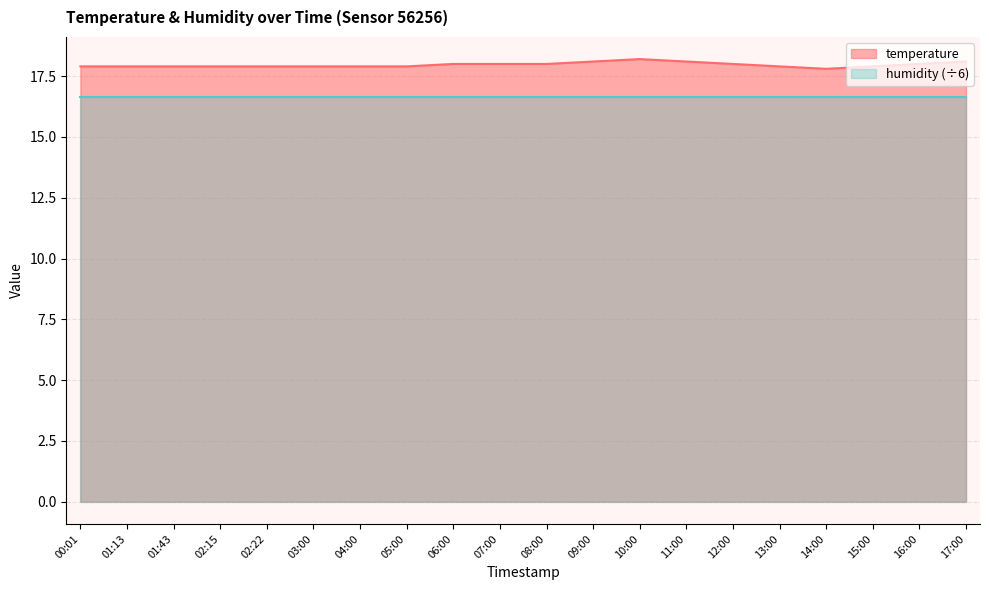

List the labels in order of value, largest first.

10:00, 09:00, 11:00, 17:00, 06:00, 07:00, 08:00, 12:00, 16:00, 00:01, 01:13, 01:43, 02:15, 02:22, 03:00, 04:00, 05:00, 13:00, 15:00, 14:00